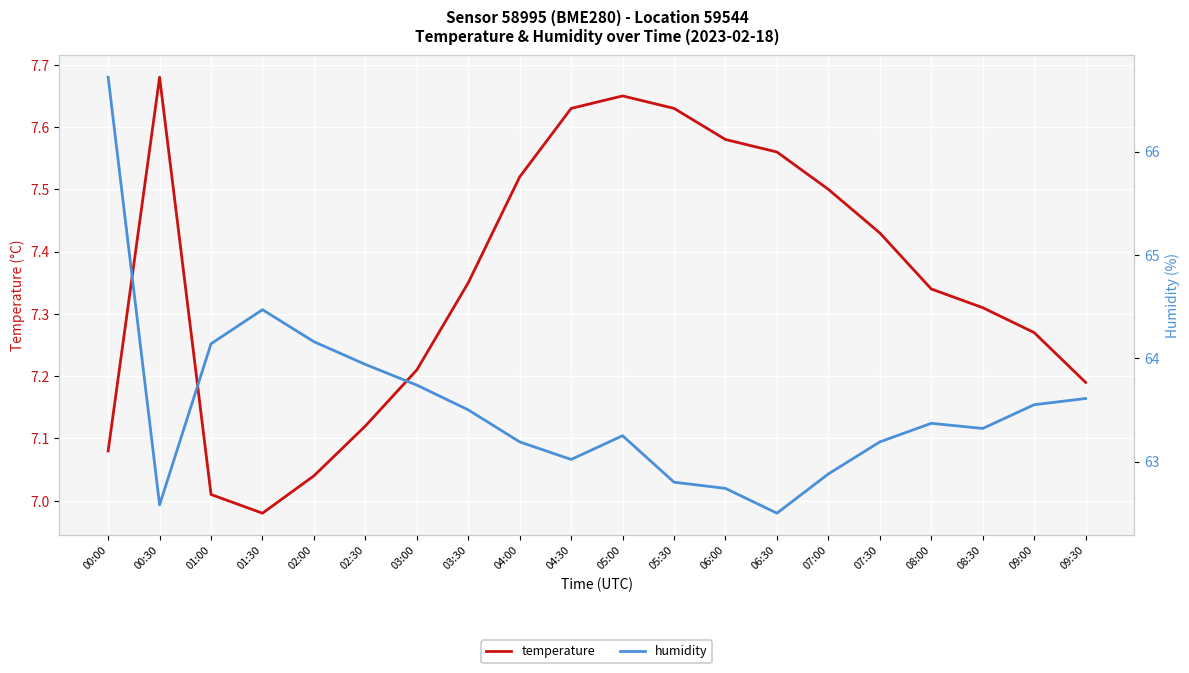

Read the humidity value at 00:00.

66.7